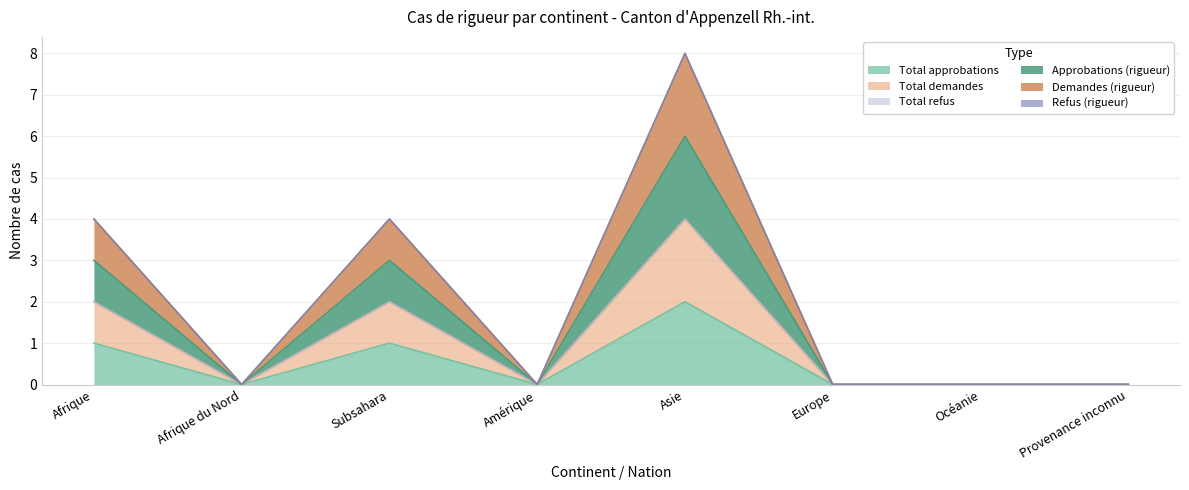

The Approbations (rigueur) series shows -2 at Amérique. True or false?

False